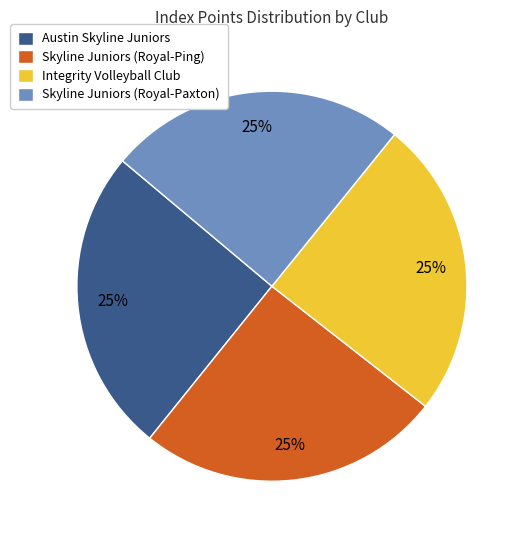

To the nearest percent, what is the combined percentage of Skyline Juniors (Royal-Paxton) and Austin Skyline Juniors?

50%